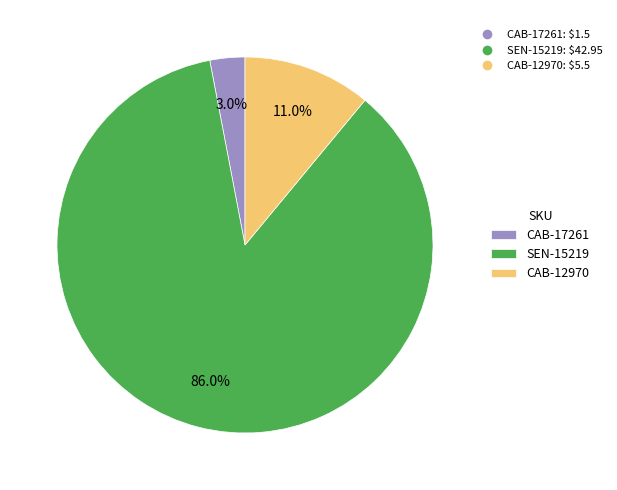

Is there a majority slice in this chart?

Yes